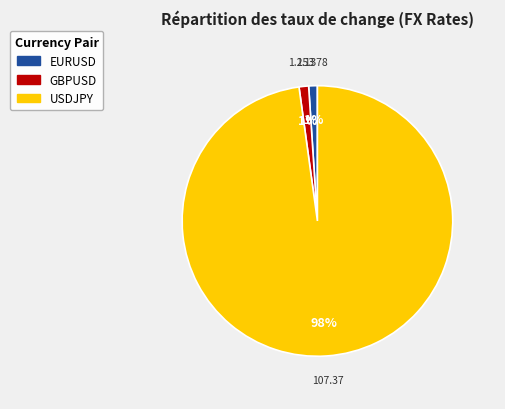

To the nearest percent, what is the difference between the largest and smallest slice percentages?

97%